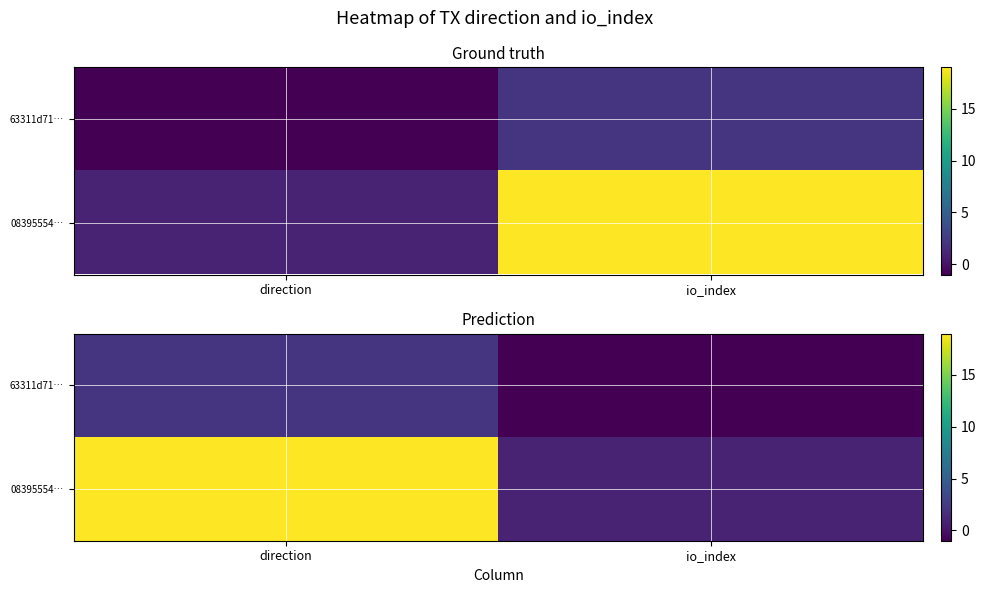

What is the maximum value for 08395554…?

19